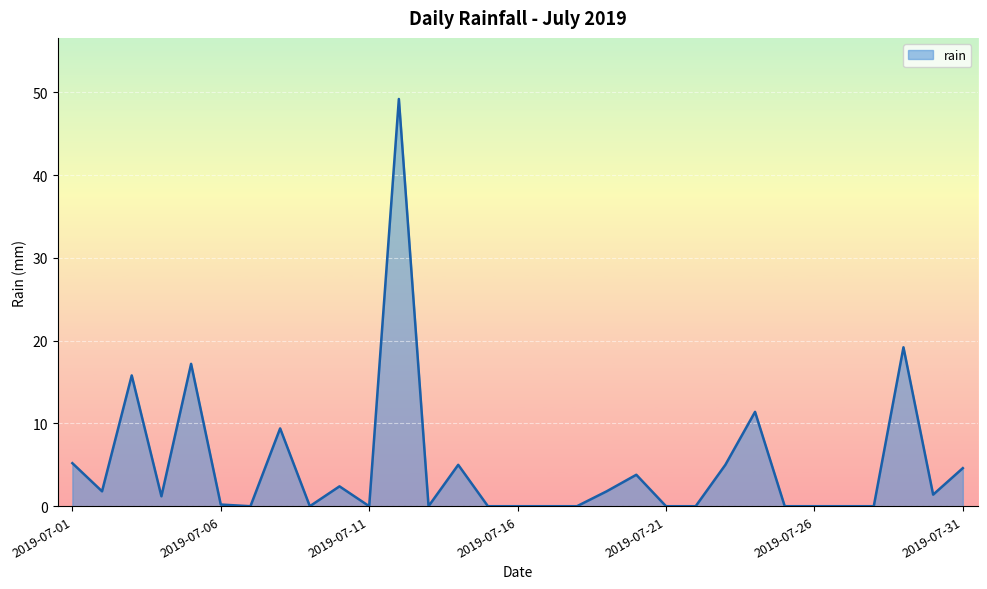

What is the difference between the maximum and minimum values?

49.2